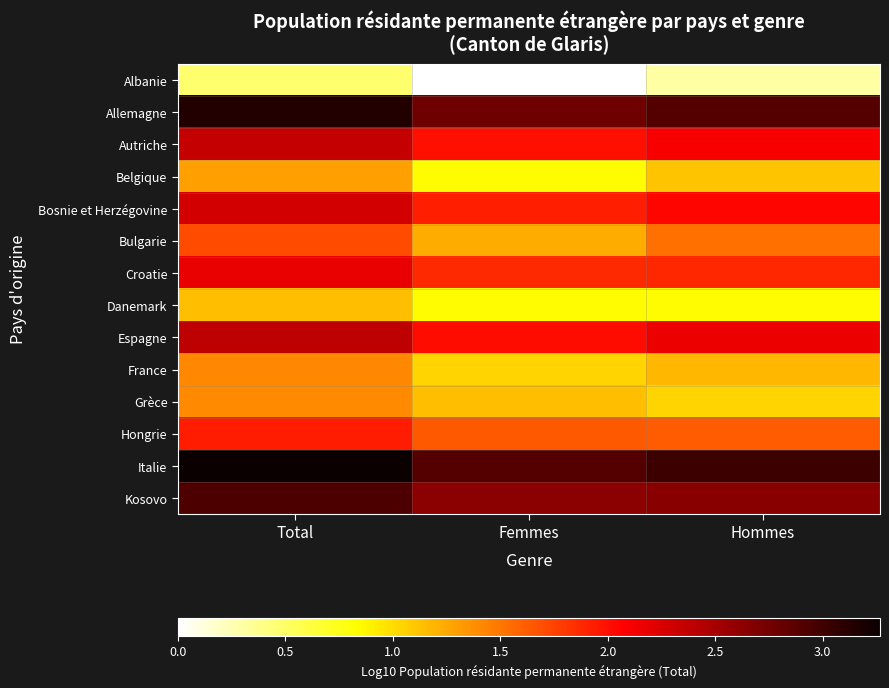

What is the total value across all series at Hommes?

24.4